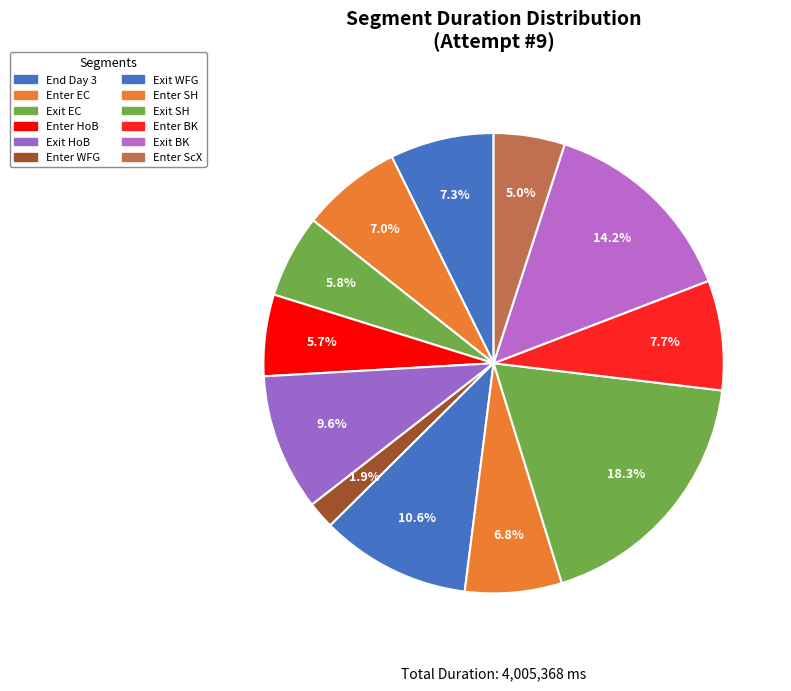

How many segments does this pie chart have?

12